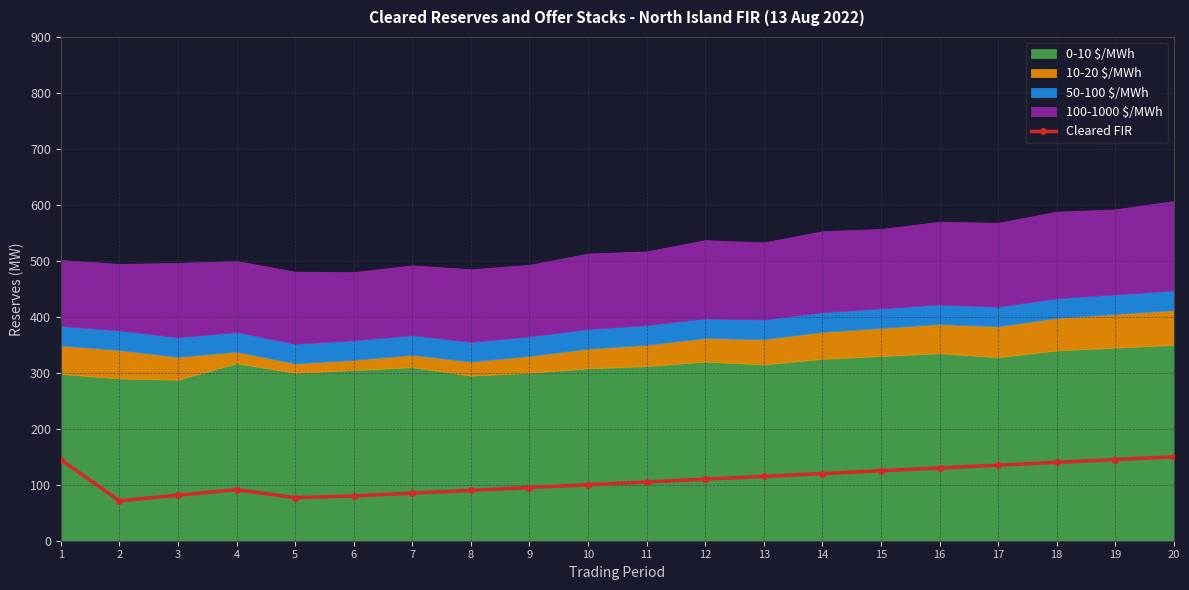

Where does the data first go above 110?

1